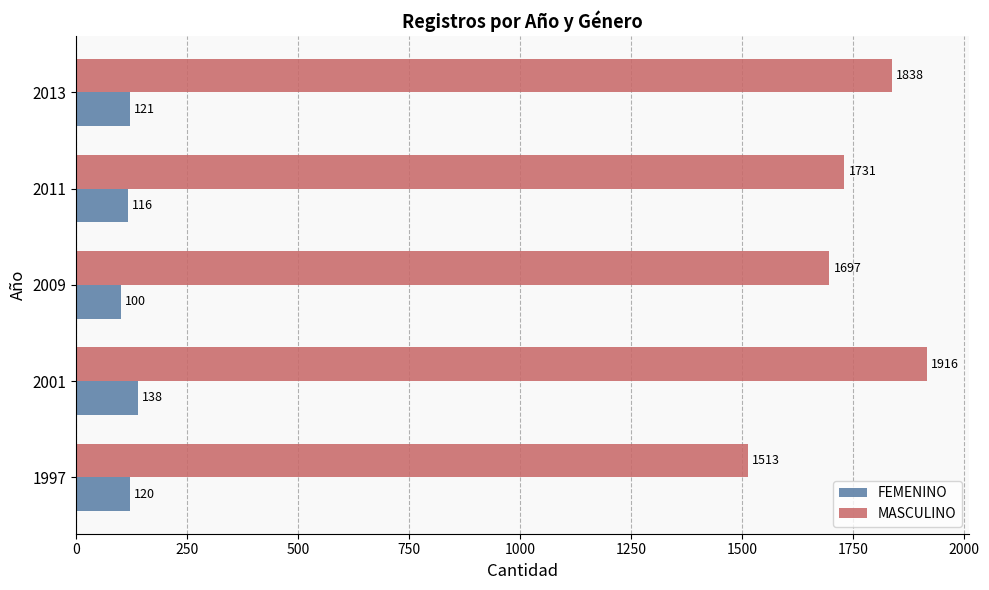

At how many categories does at least one series exceed 970?

5